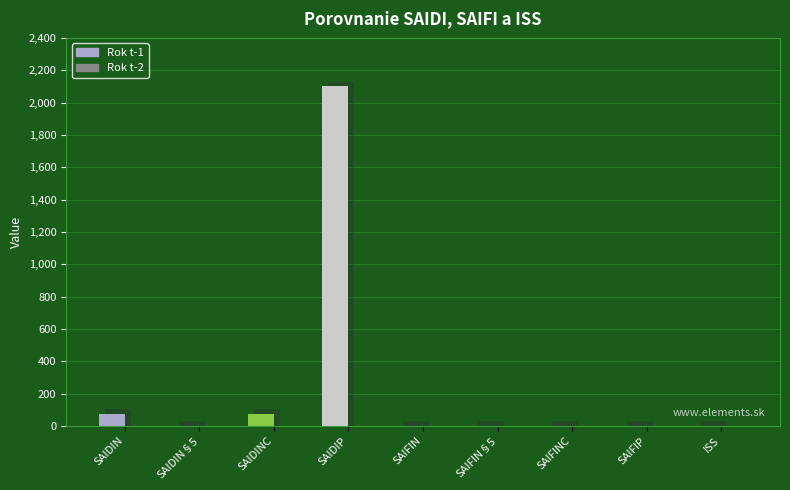

What is the sum of the Rok t-1 values at SAIDINC and SAIDIN?

148.0